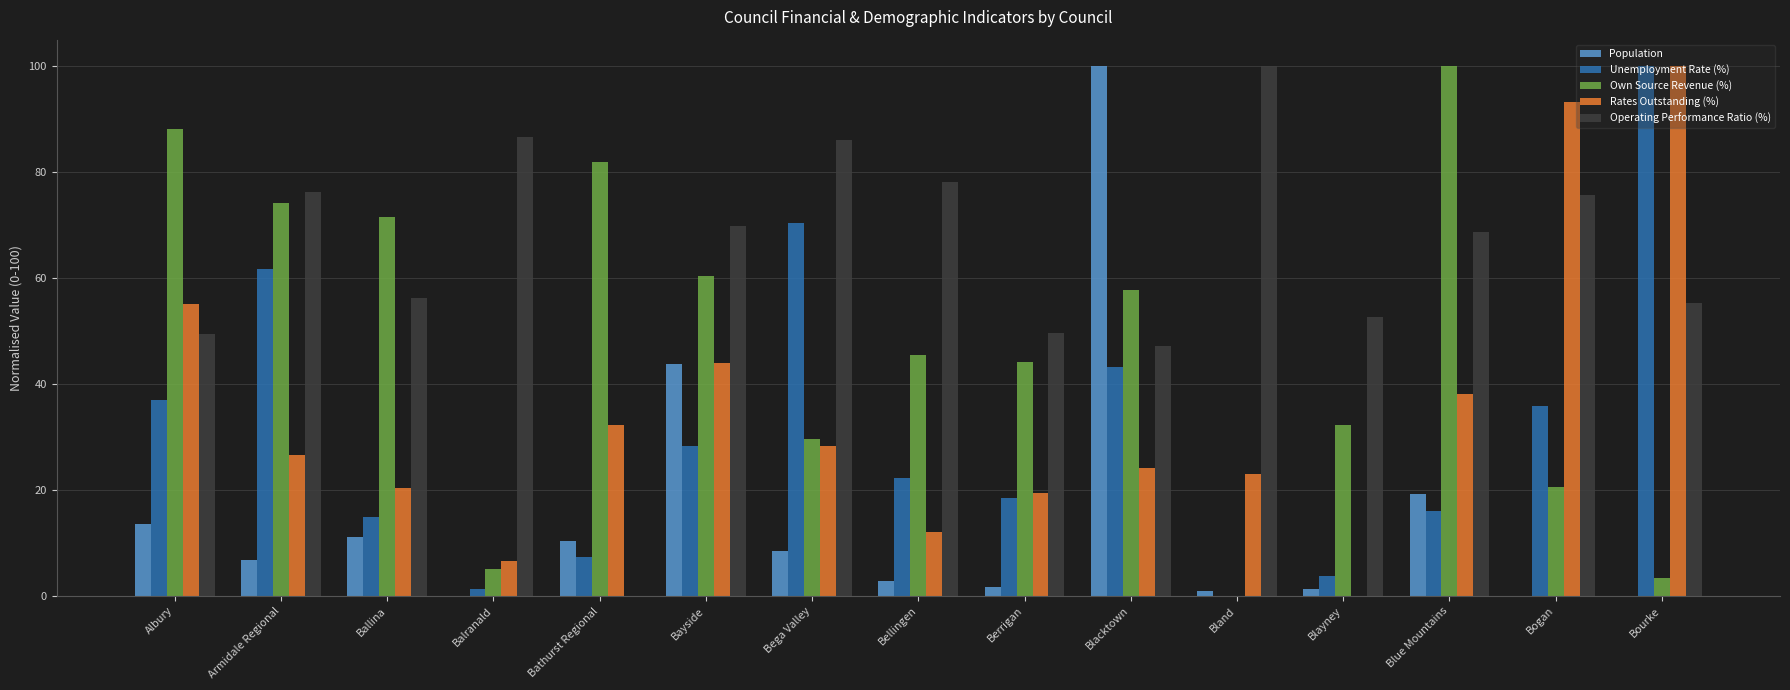

What is the sum of the Rates Outstanding (%) values at Armidale Regional and Bogan?

119.8